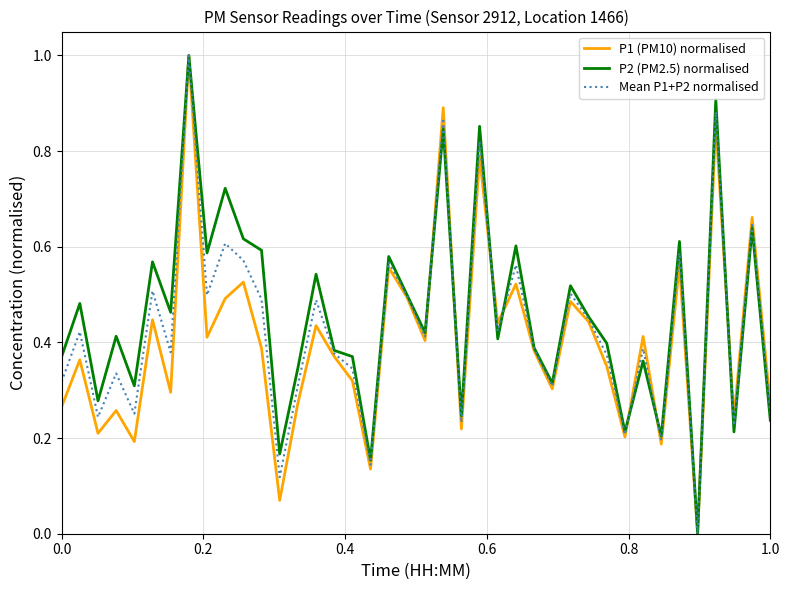

What is the greatest value displayed?

1.0